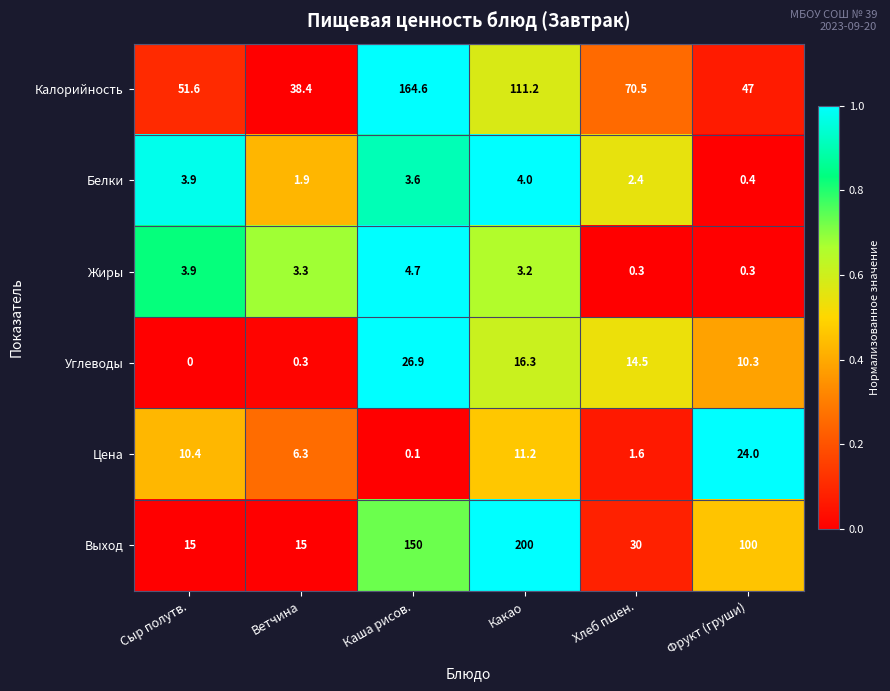

Which series changed the most between Каша рисов. and Фрукт (груши)?

Калорийность